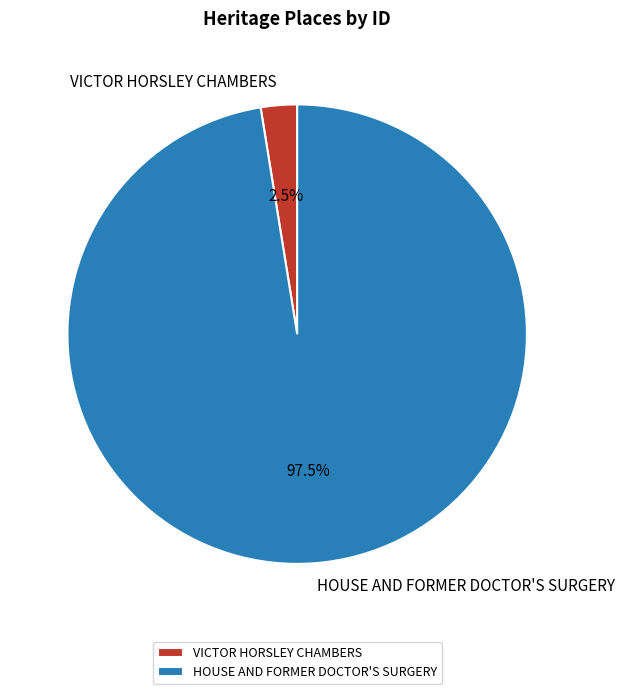

Does VICTOR HORSLEY CHAMBERS represent more than half of the total?

No